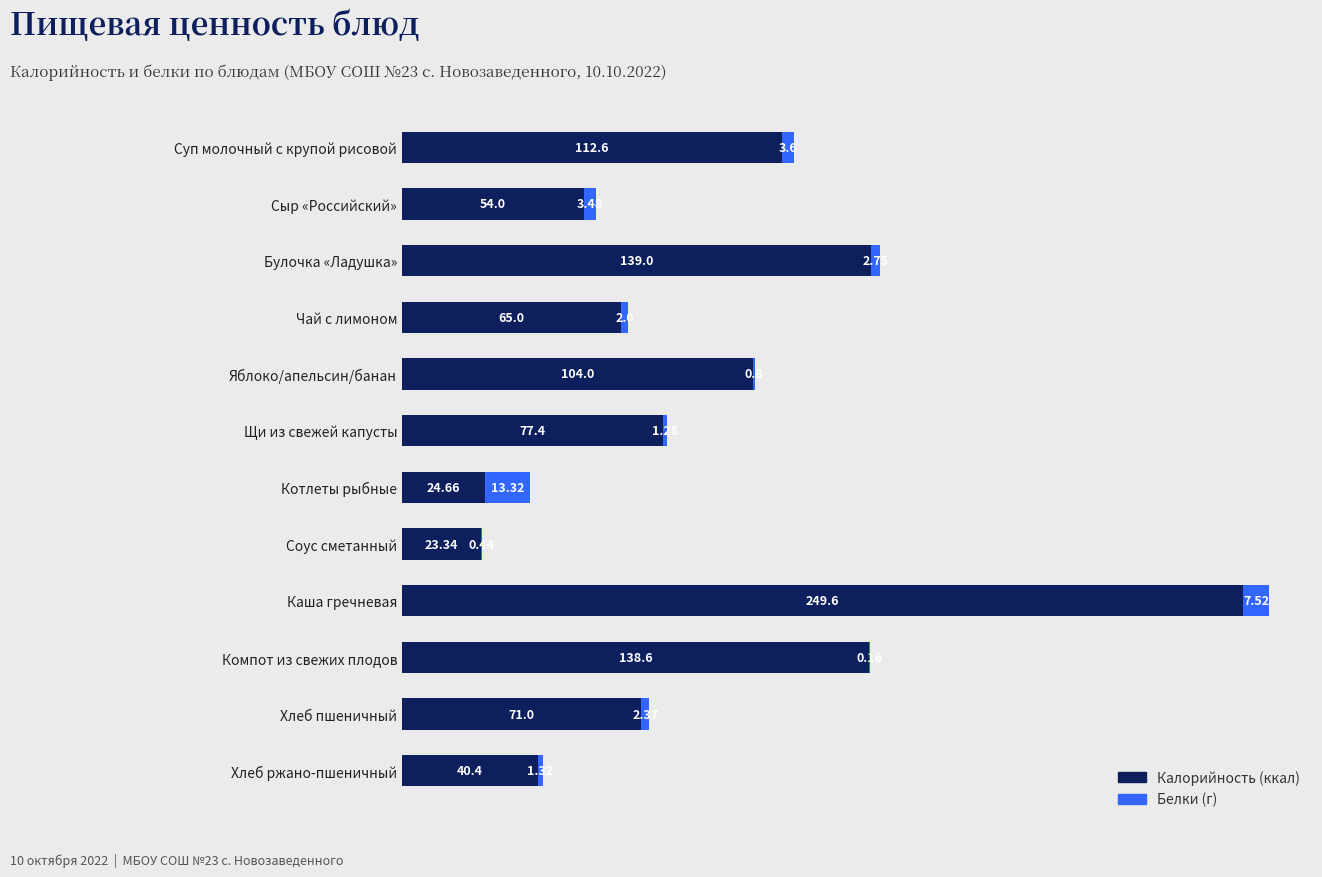

At which category is the sum across all series the highest?

Каша гречневая